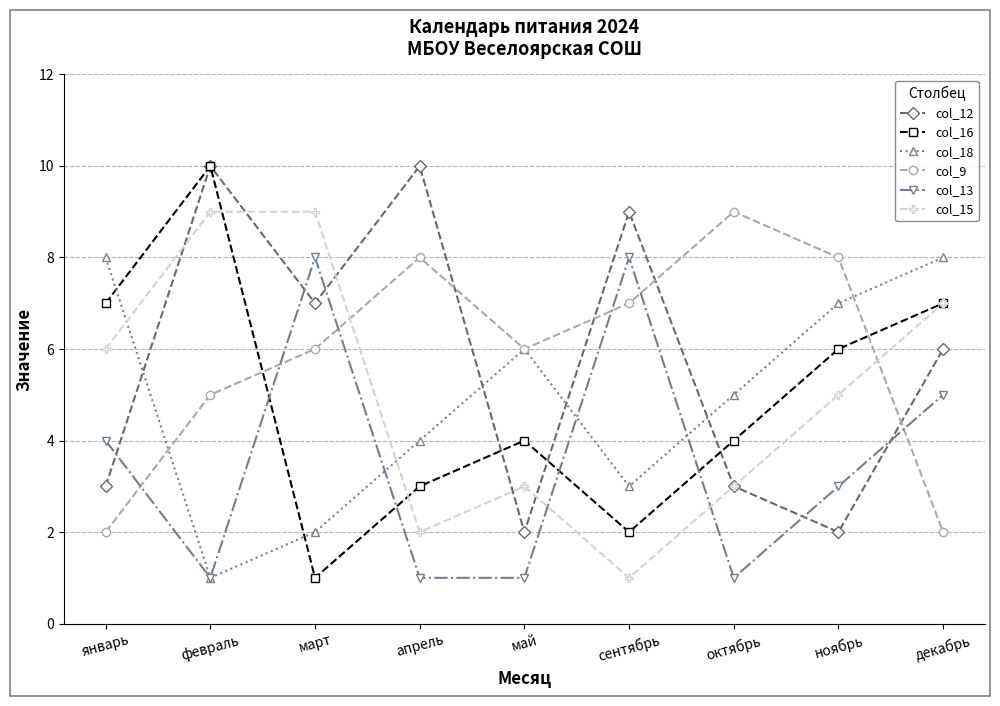

True or false: col_15 has a value of 4 at февраль.

False